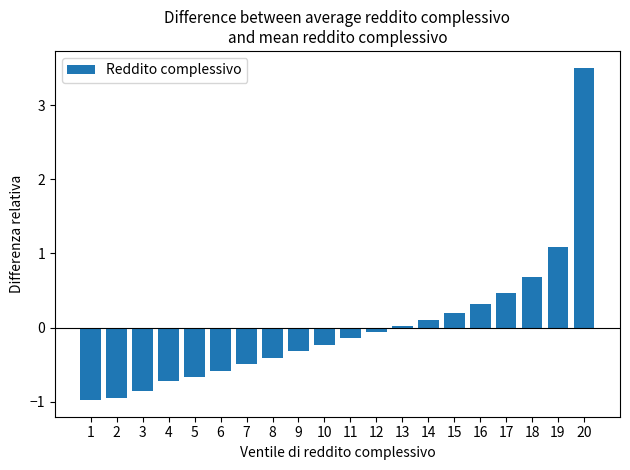

What is the smallest value displayed?

-1.0